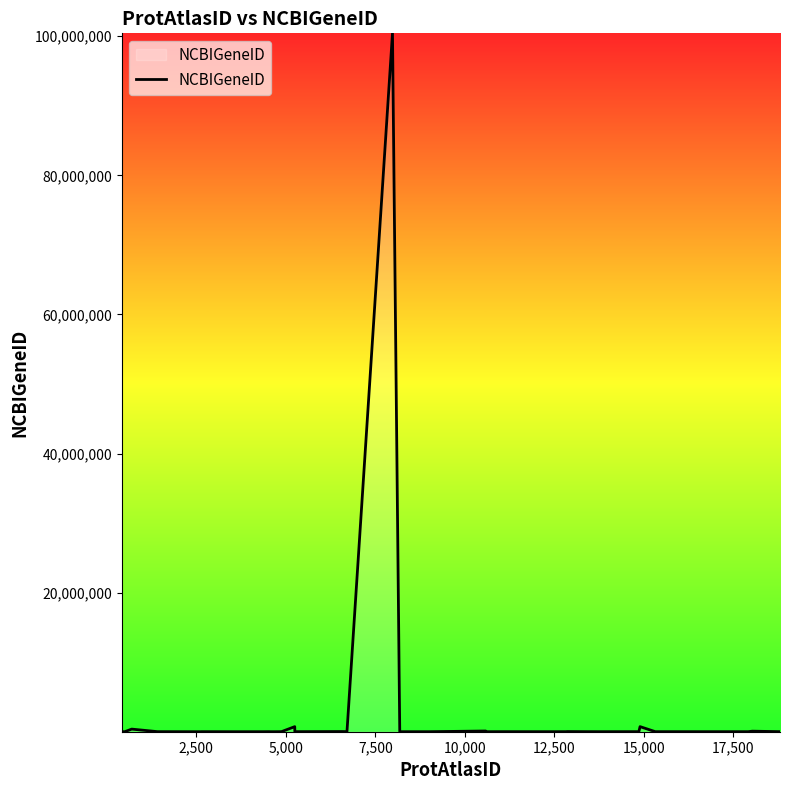

What is the maximum value shown in the chart?

100423062